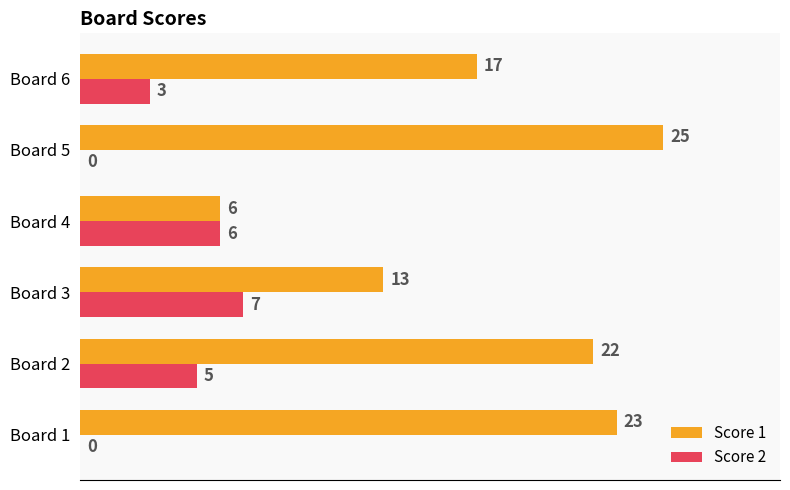

True or false: Score 2 has a value of 4 at Board 1.

False